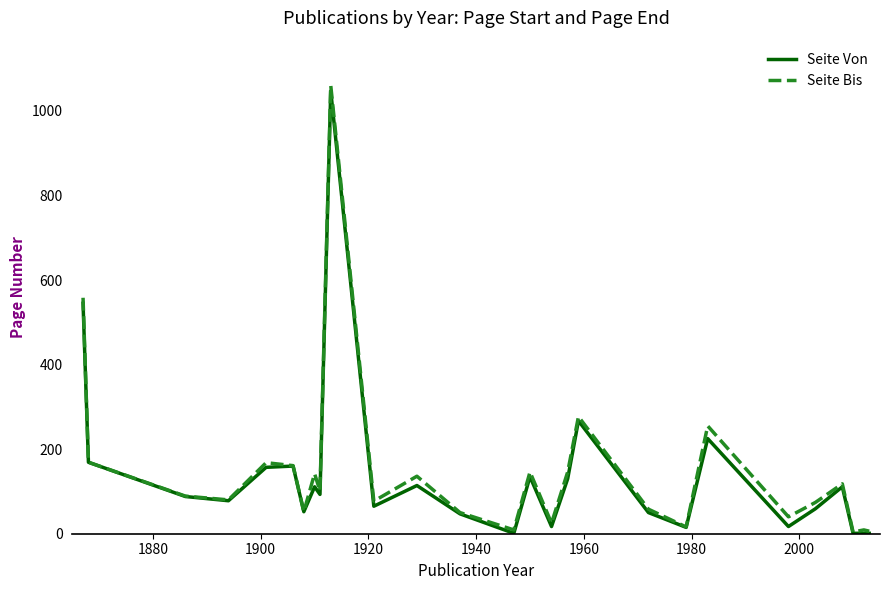

Which series has the widest spread of values?

Seite Bis